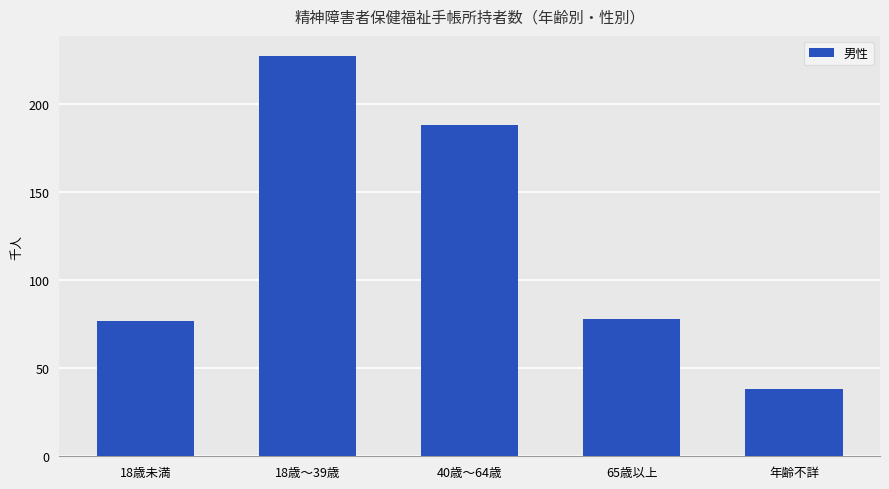

What position from the right is 18歳未満?

5